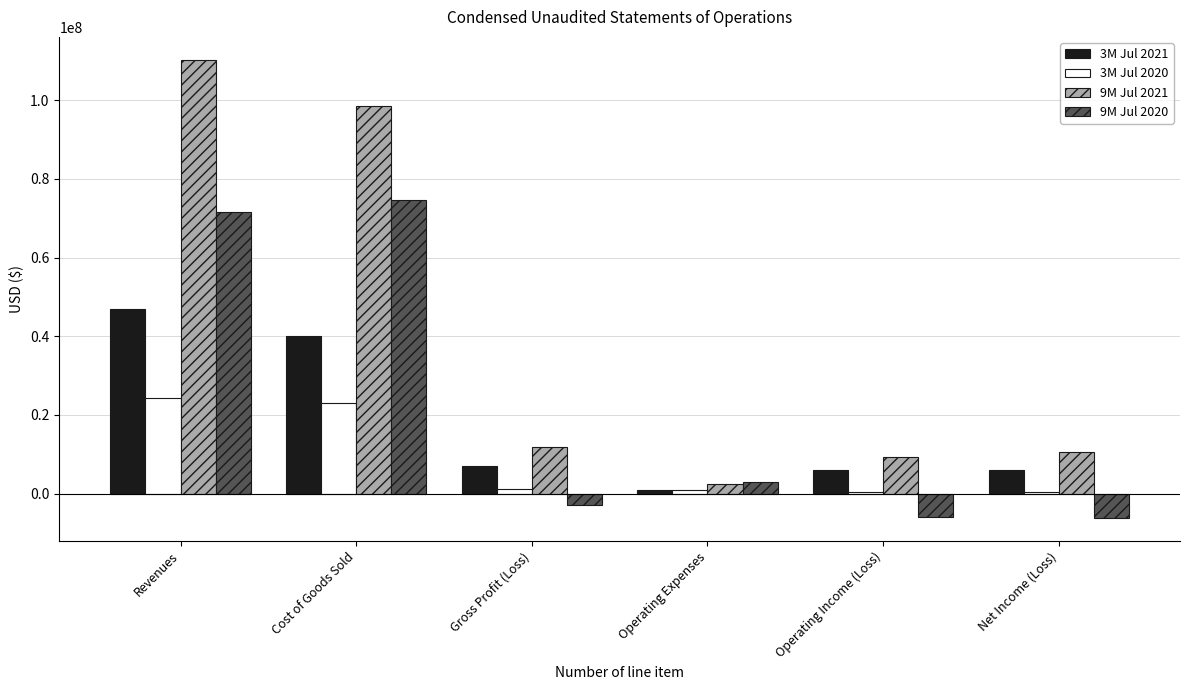

What are all the series names shown in the legend?

3M Jul 2021, 3M Jul 2020, 9M Jul 2021, 9M Jul 2020